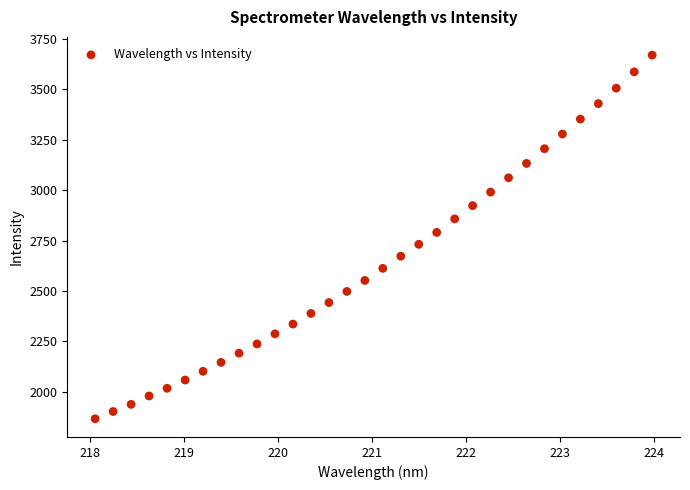

What is the range of Y values (max minus min)?

1804.6